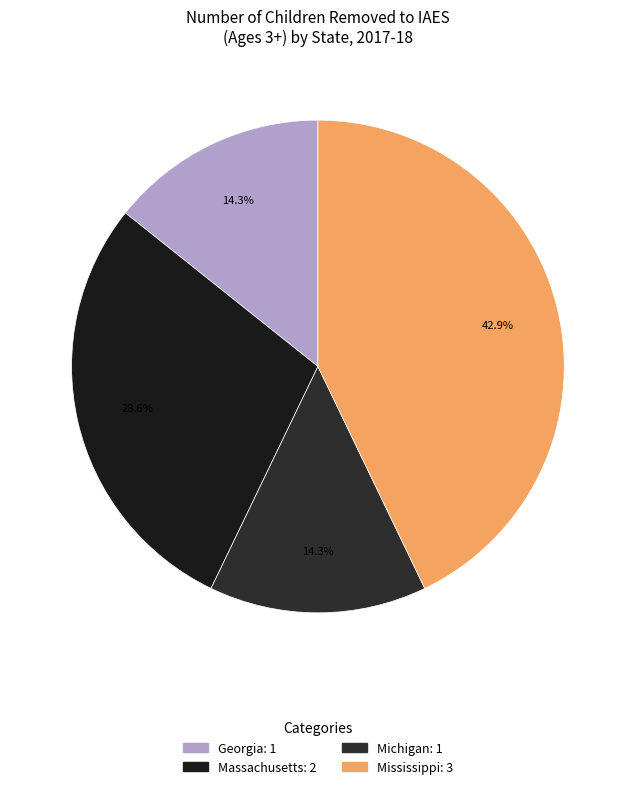

How many segments does this pie chart have?

4